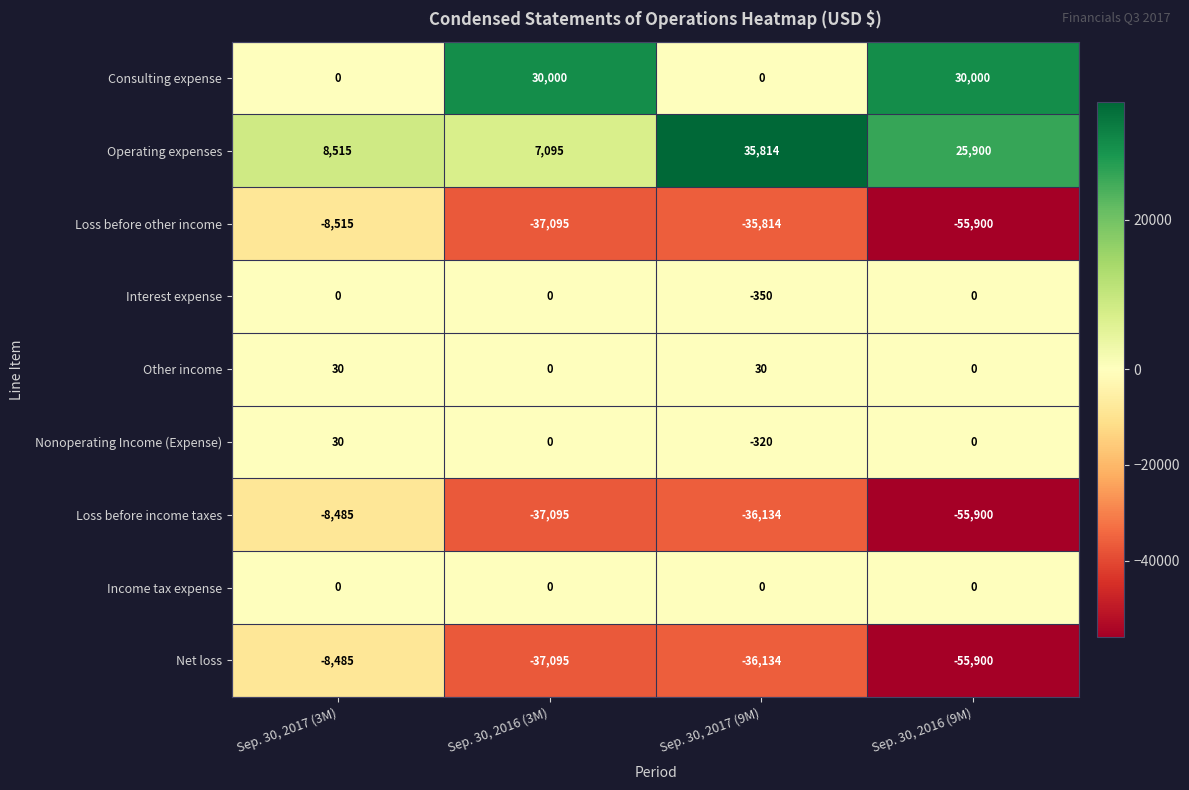

Is it true that Interest expense equals -178 at Sep. 30, 2016 (9M)?

False